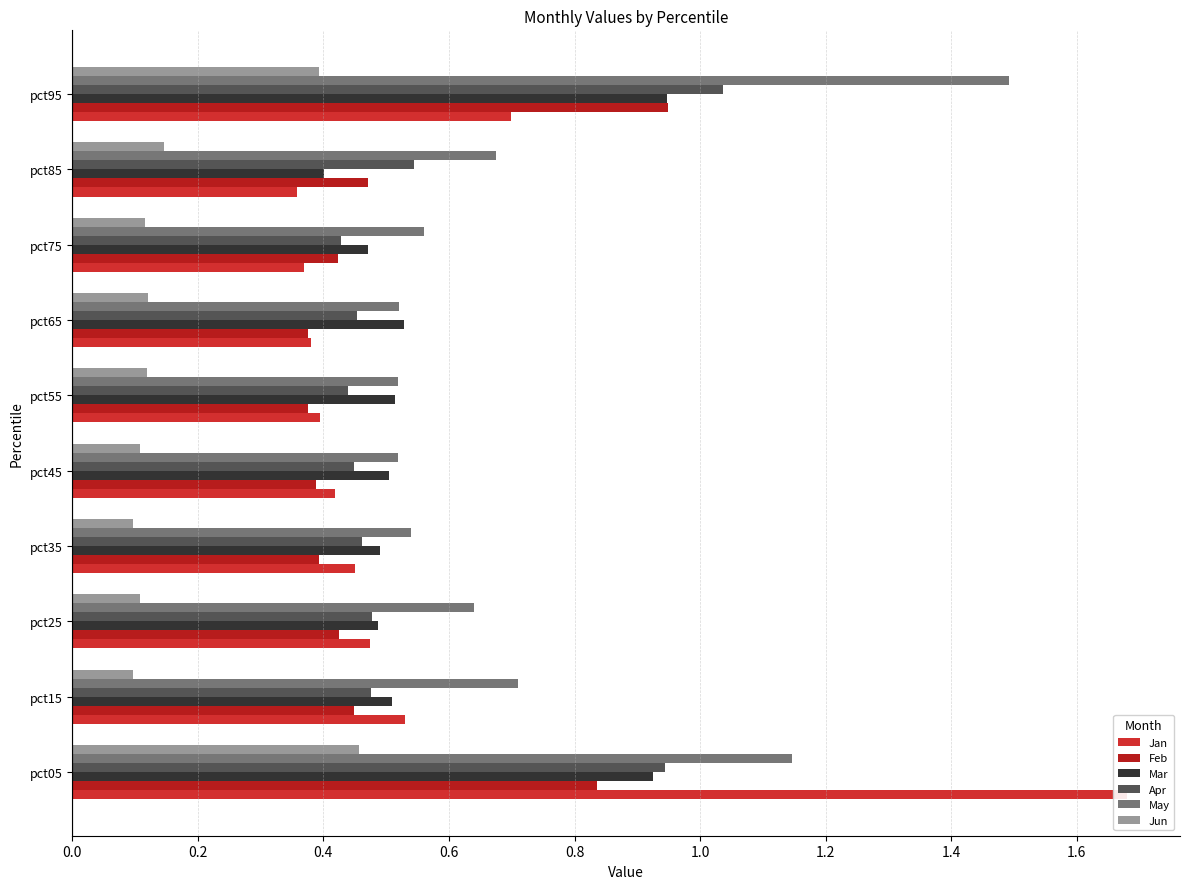

What are all the series names shown in the legend?

Jan, Feb, Mar, Apr, May, Jun